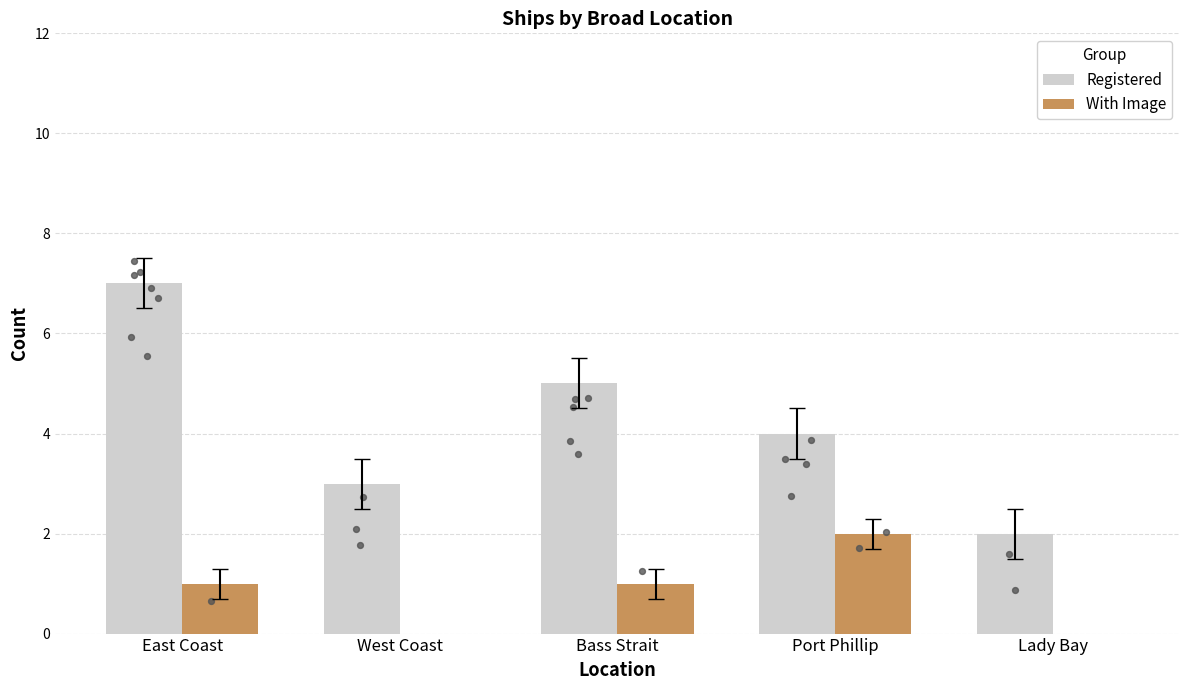

Which series contains the highest Y value?

Registered